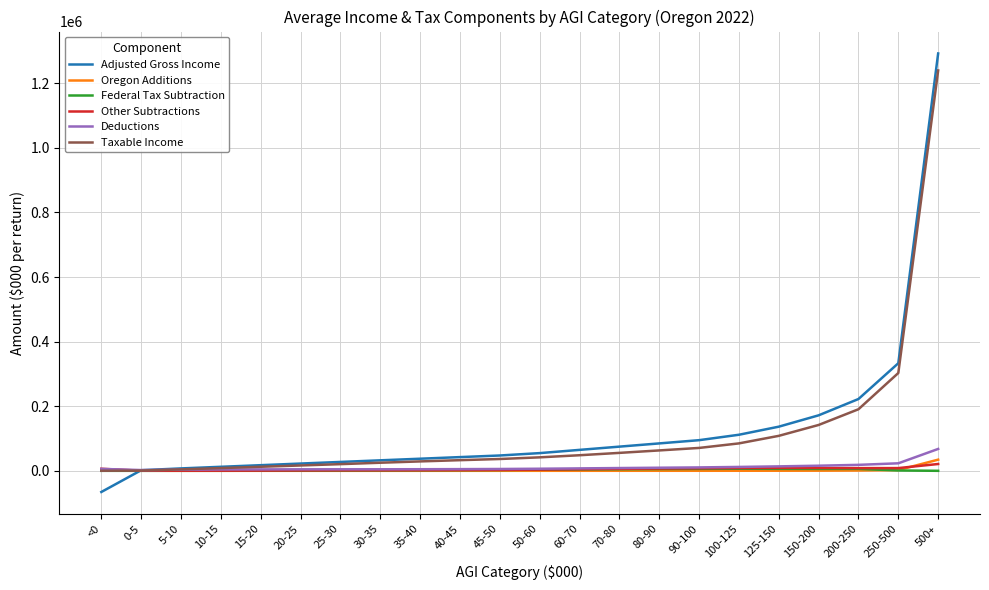

Which series has the largest range (max minus min)?

Adjusted Gross Income